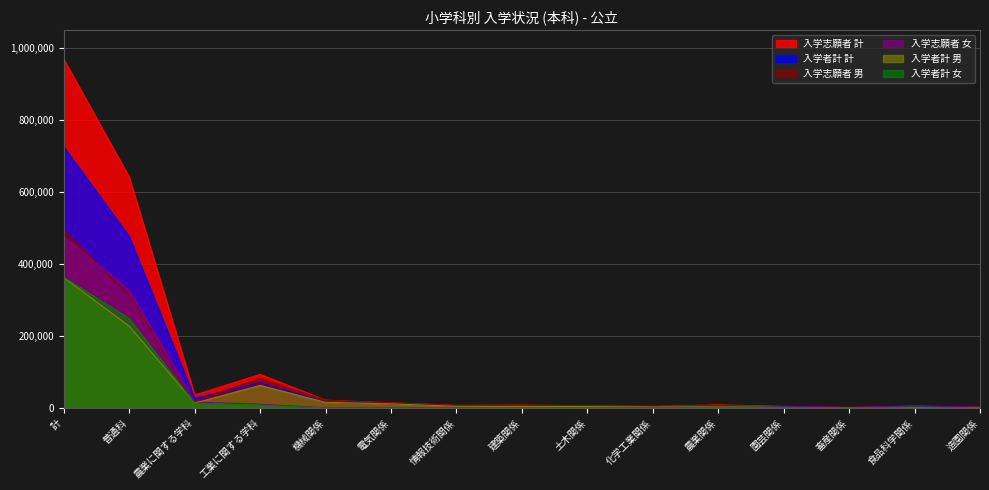

What is the smallest value displayed?

384